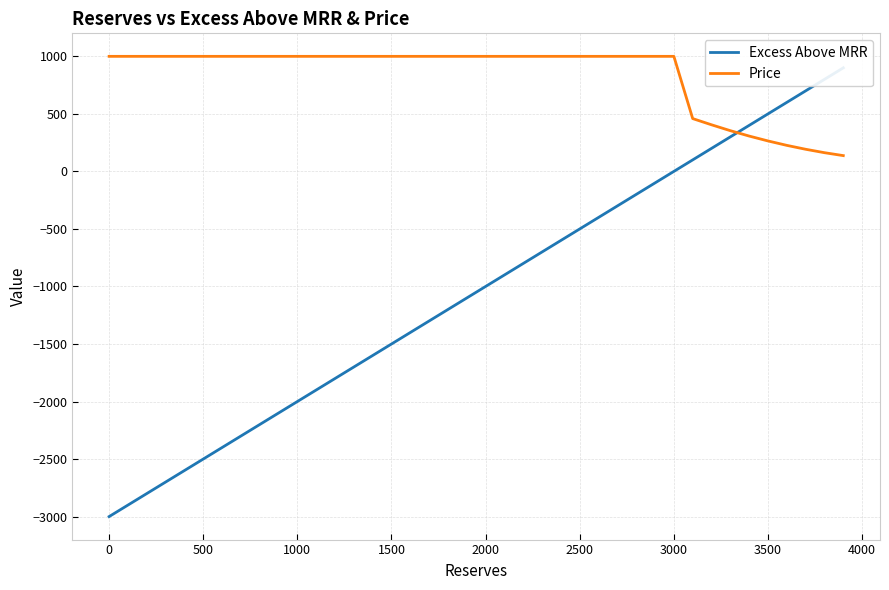

Count the number of categories in the chart.

40